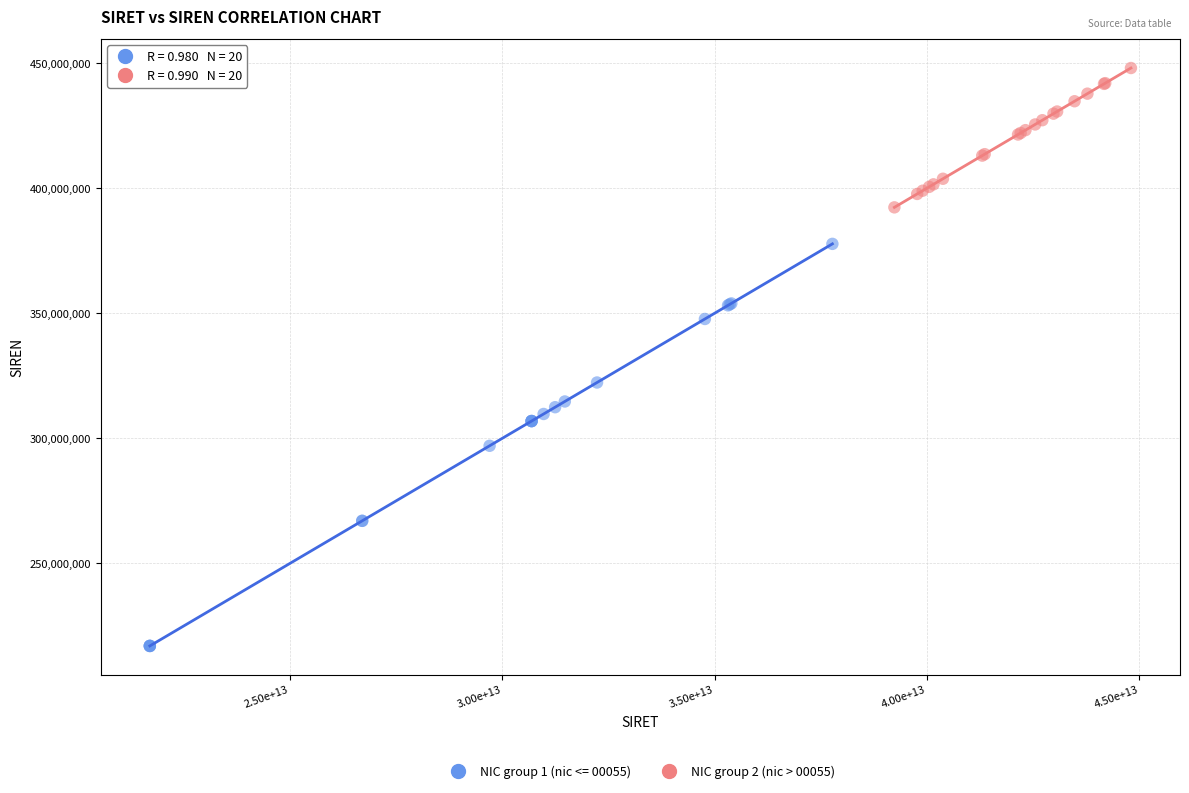

Which series contains the highest Y value?

NIC group 2 (nic > 00055)